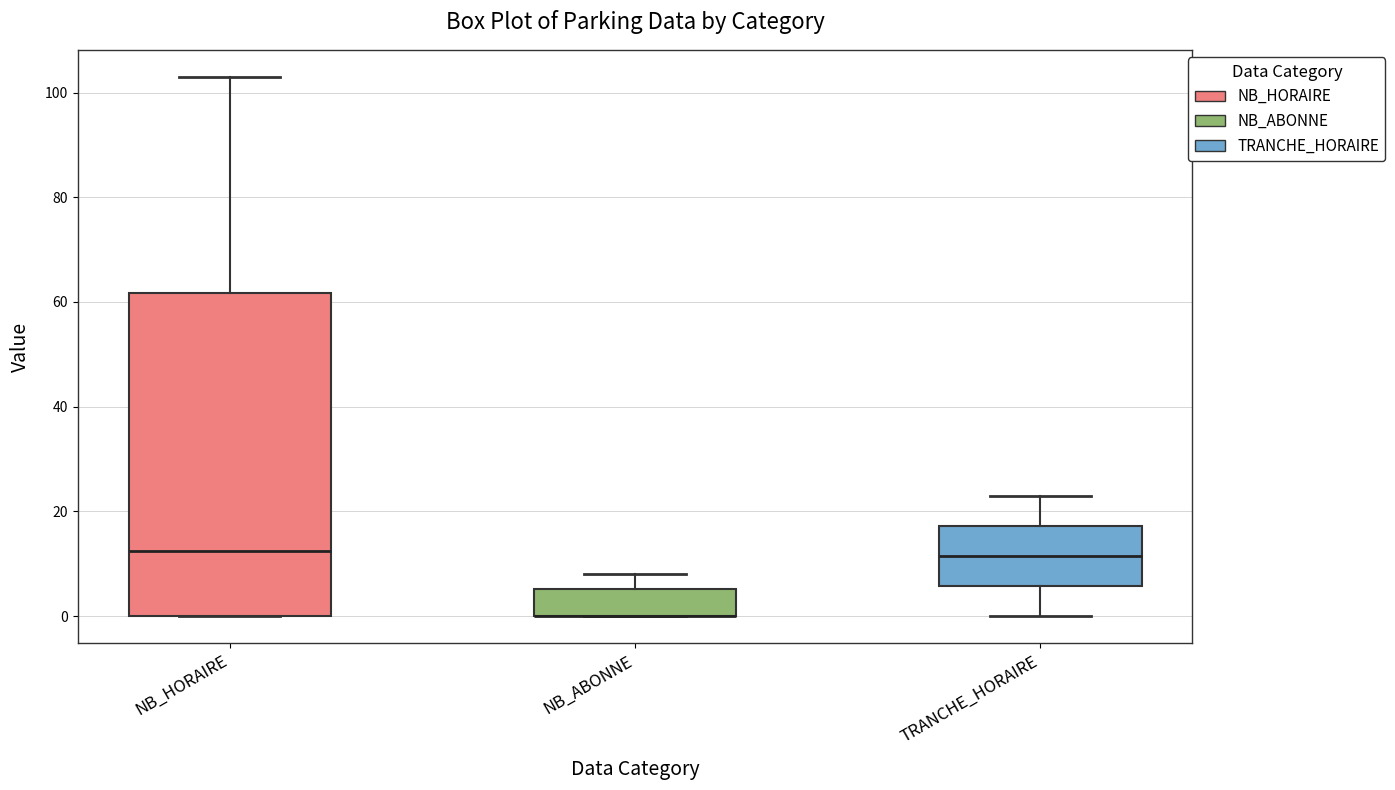

Reading left to right, read every box against the y-axis: the position of its median line, the range the box covers, and the ends of its whiskers. The values are not printed on the chart, so give them approximately, as read against the axis.

NB_HORAIRE: median 12, box 0 to 62, whiskers 0 to 104
NB_ABONNE: median 0 (drawn on the box's lower edge), box 0 to 6, whiskers 0 to 8
TRANCHE_HORAIRE: median 12, box 6 to 18, whiskers 0 to 24